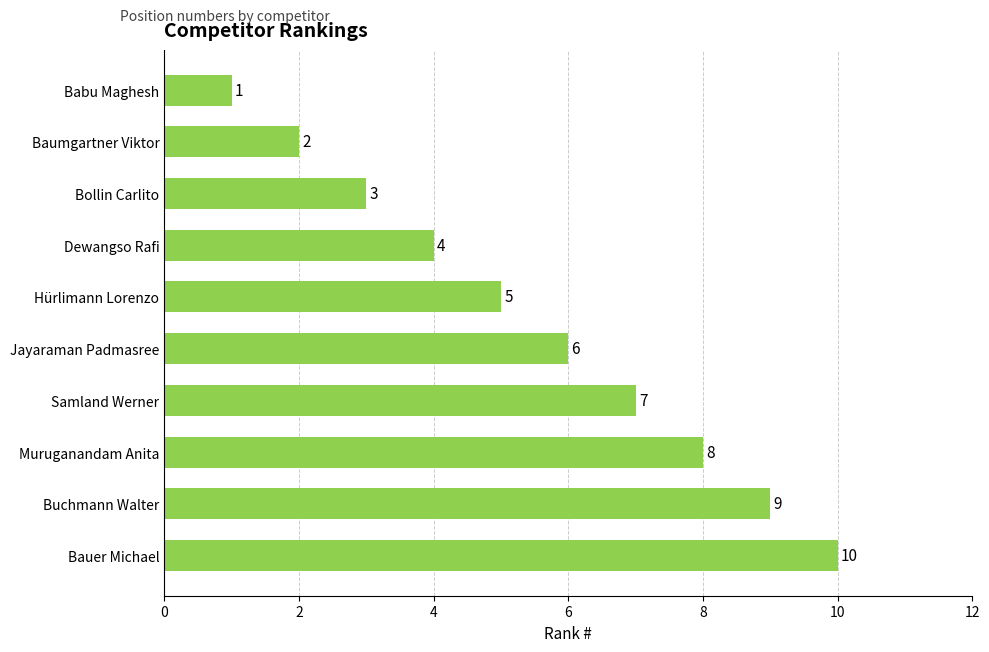

Rank the categories by value from lowest to highest.

Babu Maghesh, Baumgartner Viktor, Bollin Carlito, Dewangso Rafi, Hürlimann Lorenzo, Jayaraman Padmasree, Samland Werner, Muruganandam Anita, Buchmann Walter, Bauer Michael